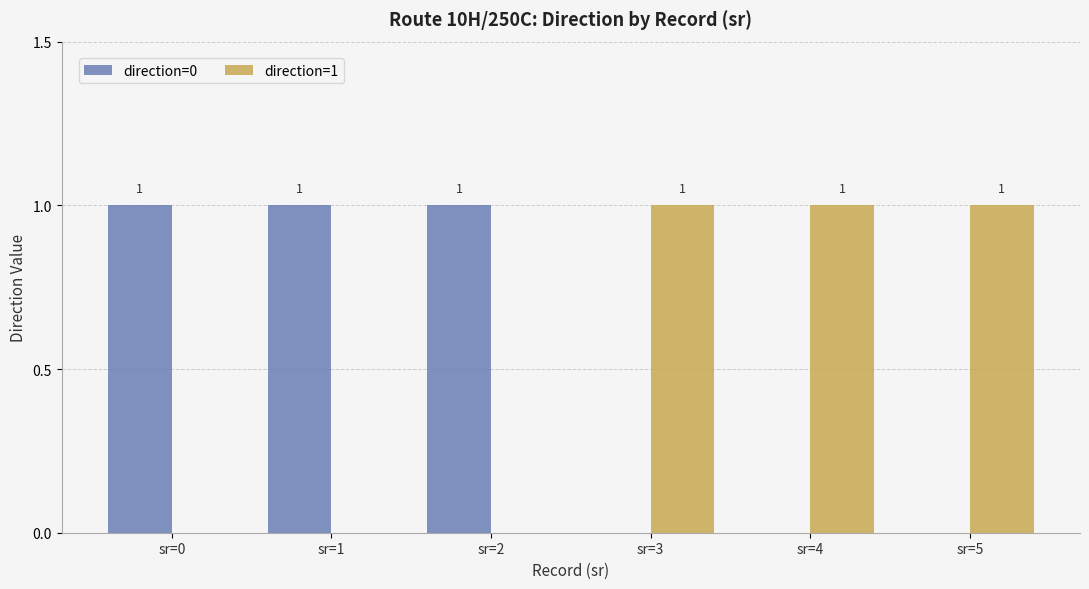

Is it true that direction=0 equals 0 at sr=3?

True